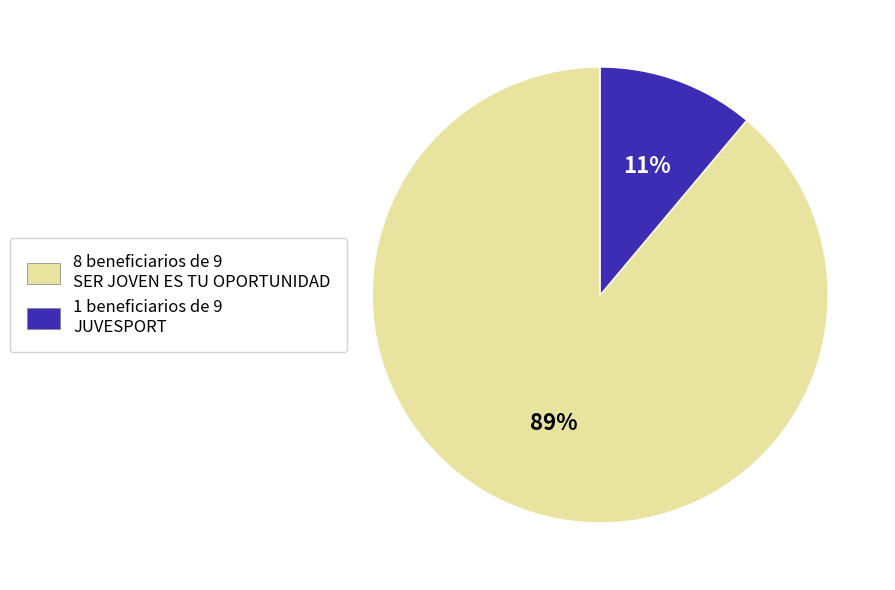

To the nearest percent, what is the average slice percentage?

50%